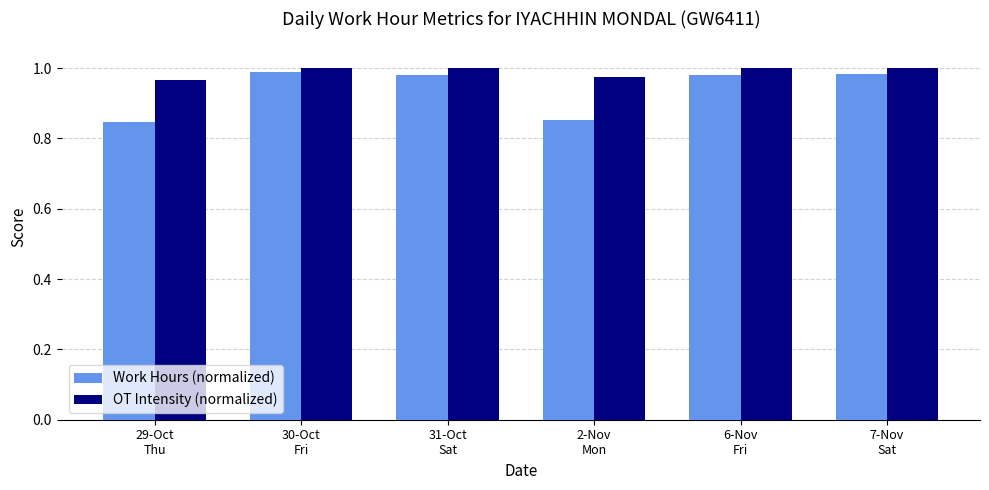

How many data points does each series have?

6